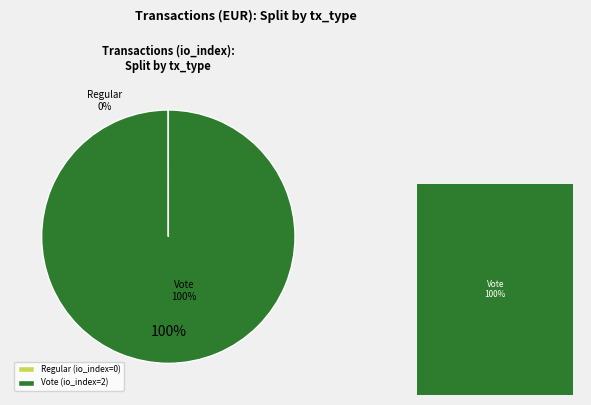

Which has a higher value, Vote or Regular?

Vote